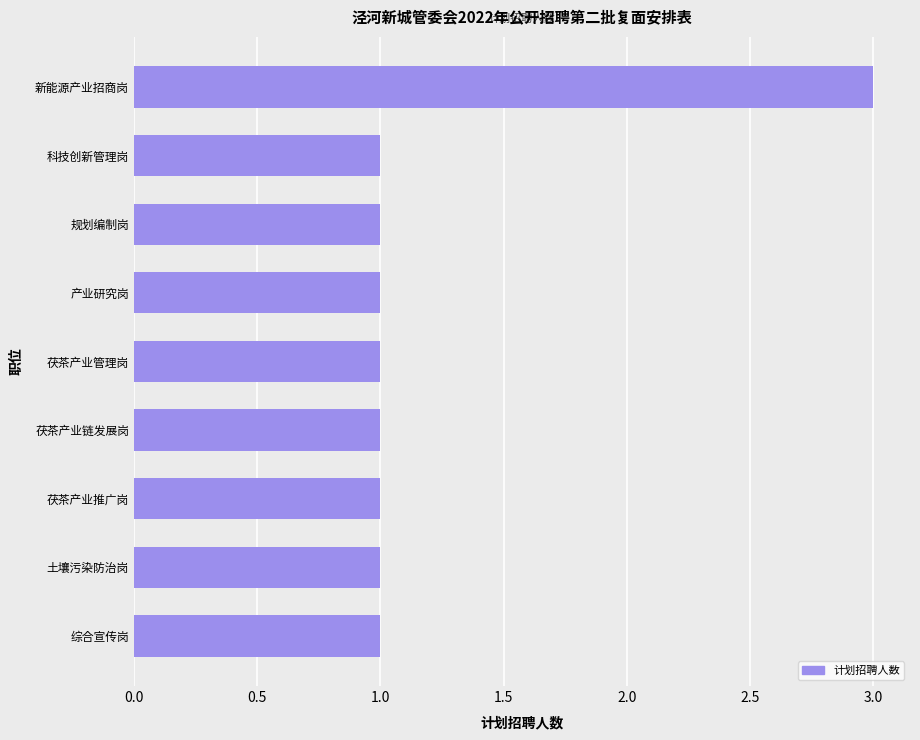

True or false: the data shows 2 at 茯茶产业链发展岗.

False